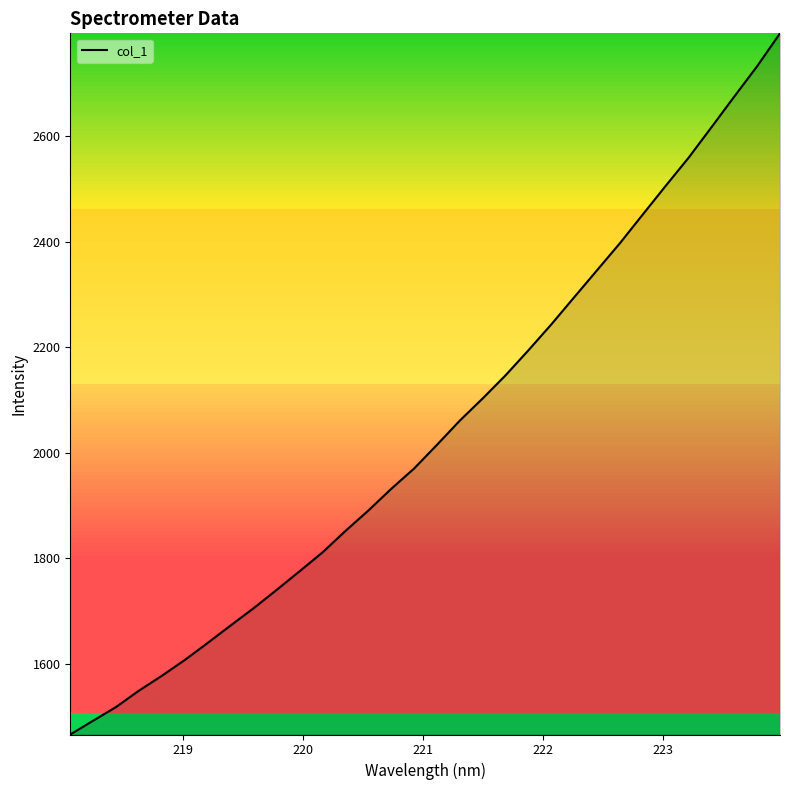

Count the number of values greater than 2014.

16